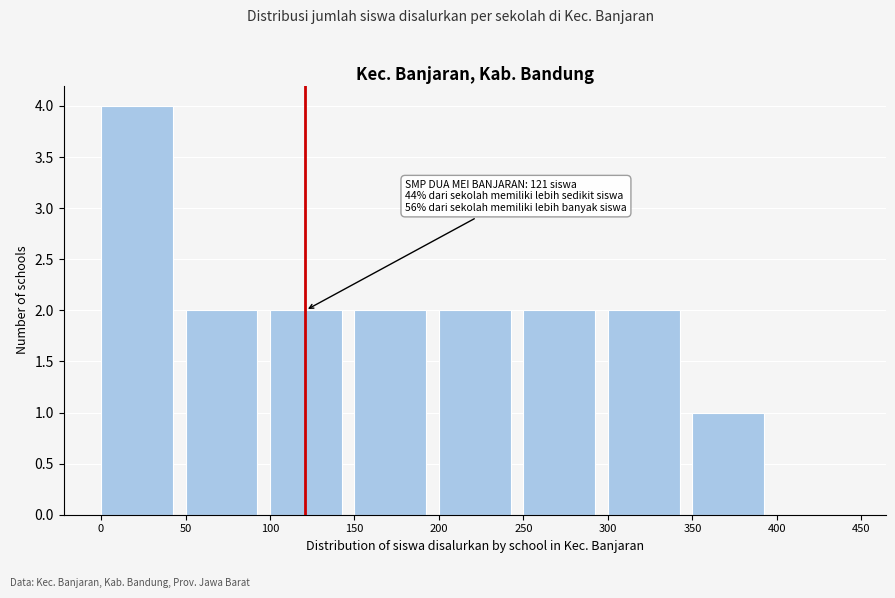

Which range on the x-axis has the tallest bar?

0 to 50